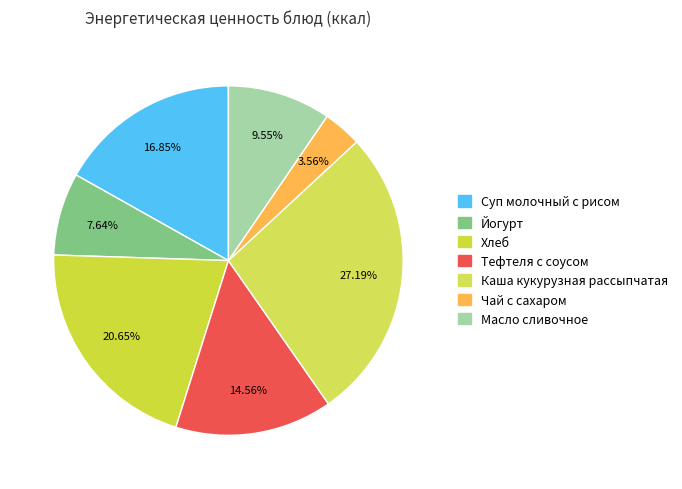

Is there any slice that represents more than half of the pie?

No